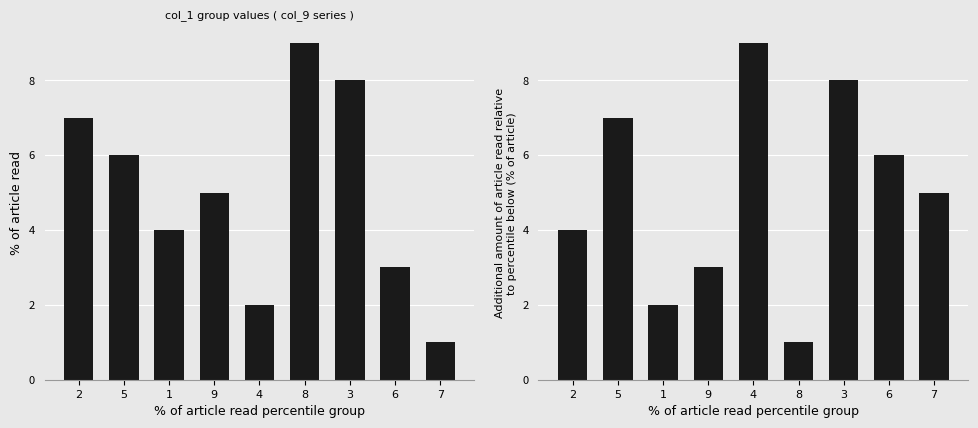

Which series has the widest spread of values?

col_9